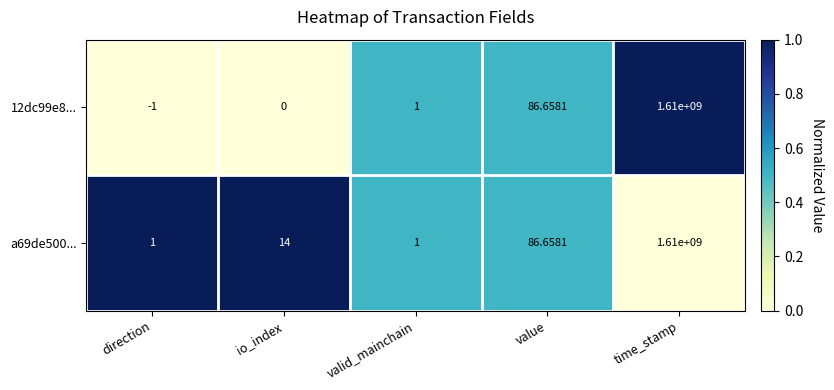

Is the value of 12dc99e8... at direction greater than the value of a69de500... at value?

No